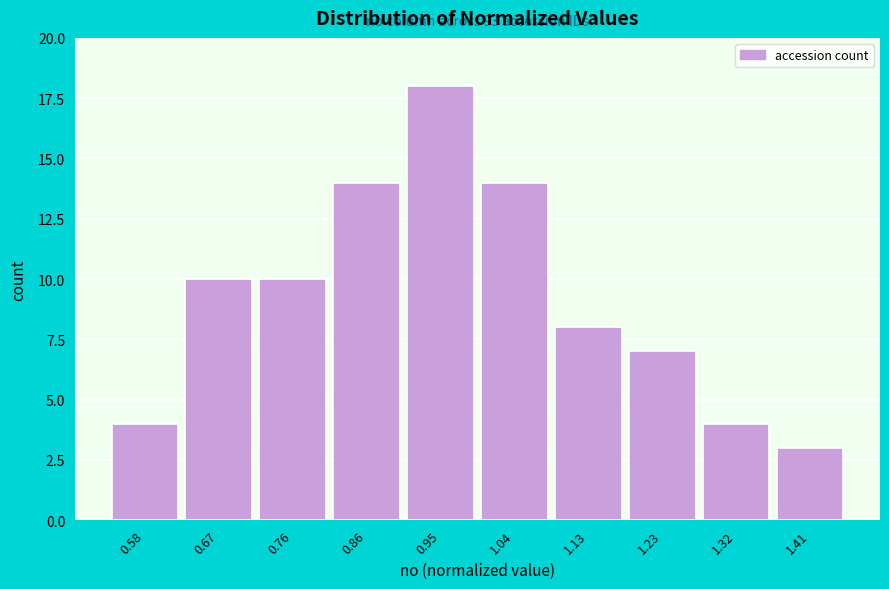

Reading left to right, transcribe all the data shown in this chart.

0.58=4	0.67=10	0.76=10	0.86=14	0.95=18	1.04=14	1.13=8	1.23=7	1.32=4	1.41=3